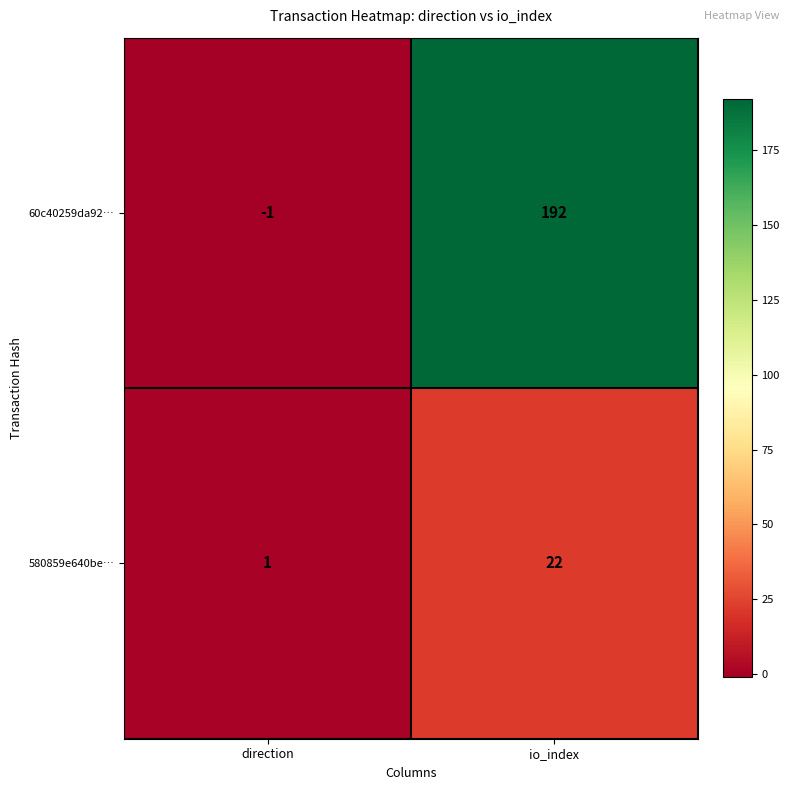

At which label does 60c40259da92… reach its peak?

io_index